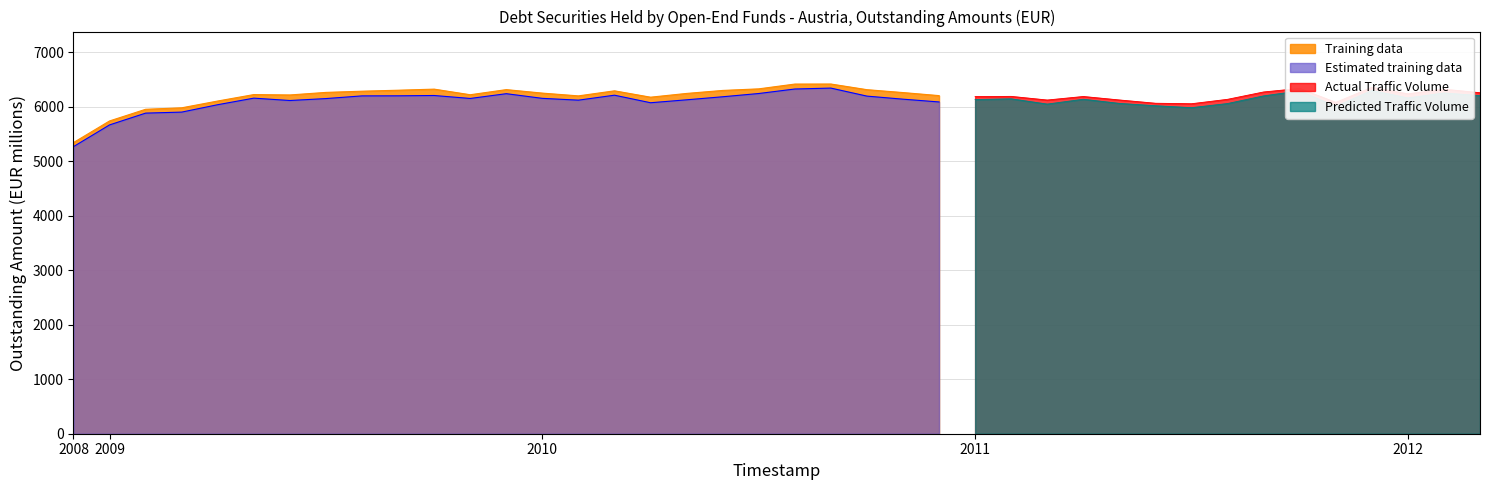

What is the ratio of the value at 2011-04 to the value at 2010-06?

1.0